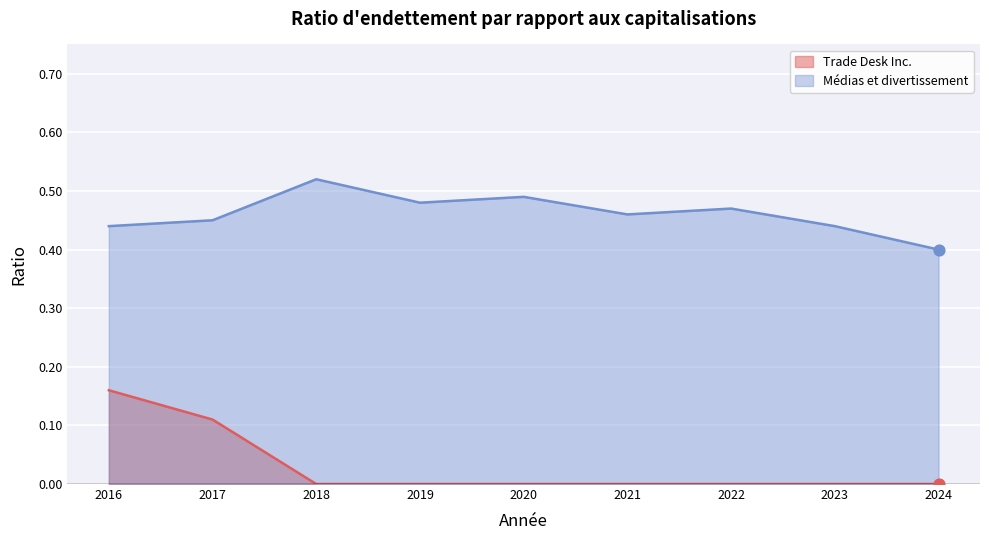

At how many categories does at least one series exceed 0?

9